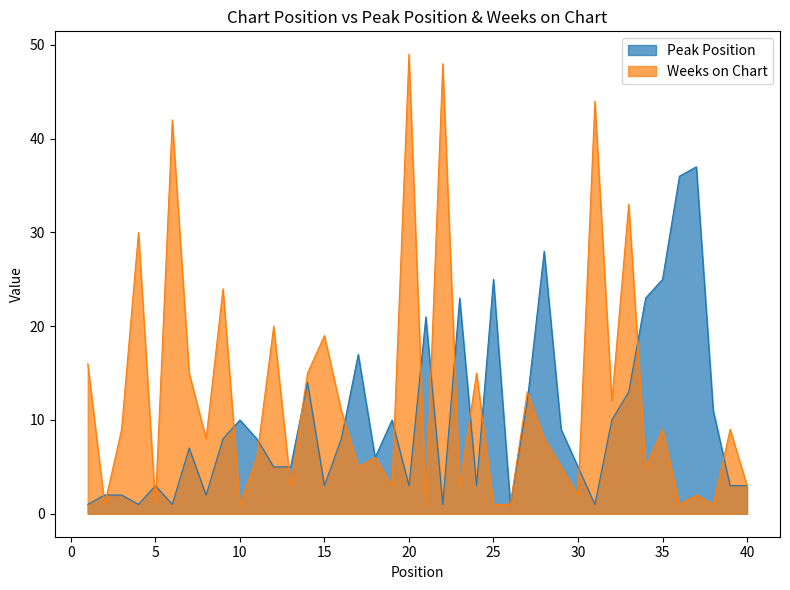

After their last crossing, which series has the higher values: Weeks on Chart or Peak Position?

Weeks on Chart